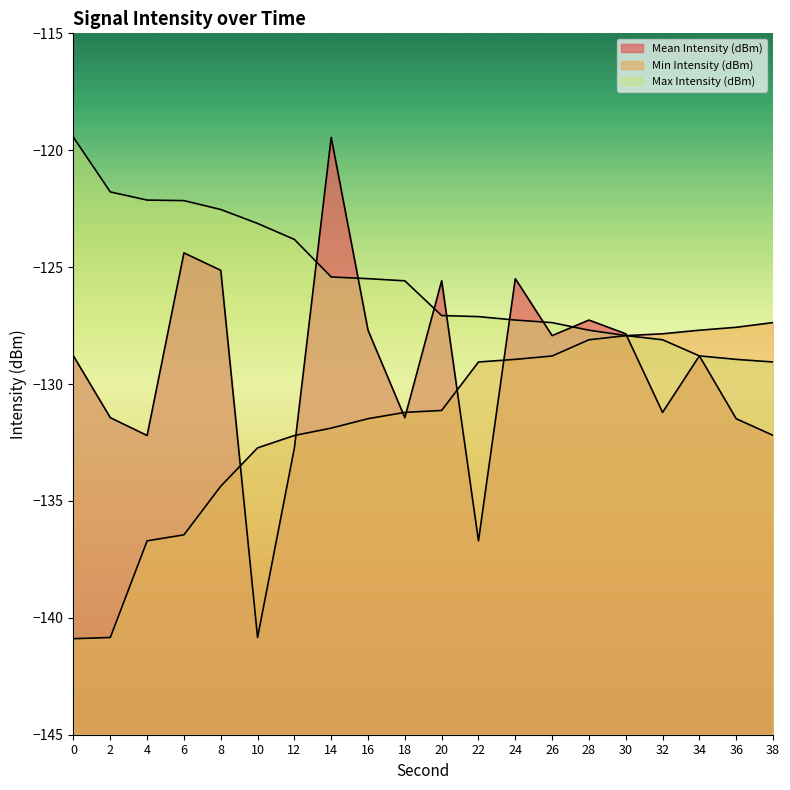

Read the Max Intensity (dBm) value at 38.

-129.1